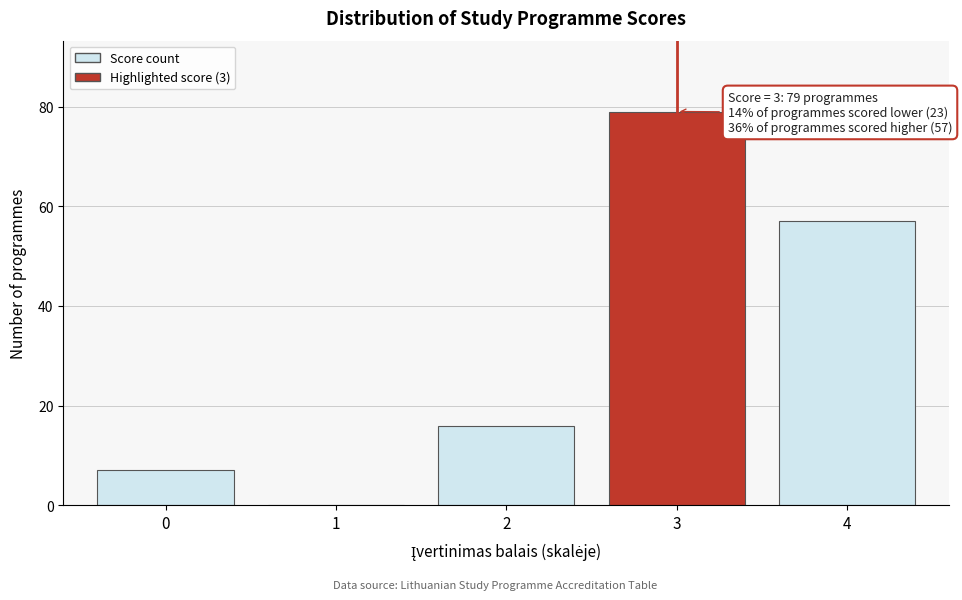

Reading left to right, what are all the values shown in this chart?

0=7	1=0	2=16	3=79	4=57